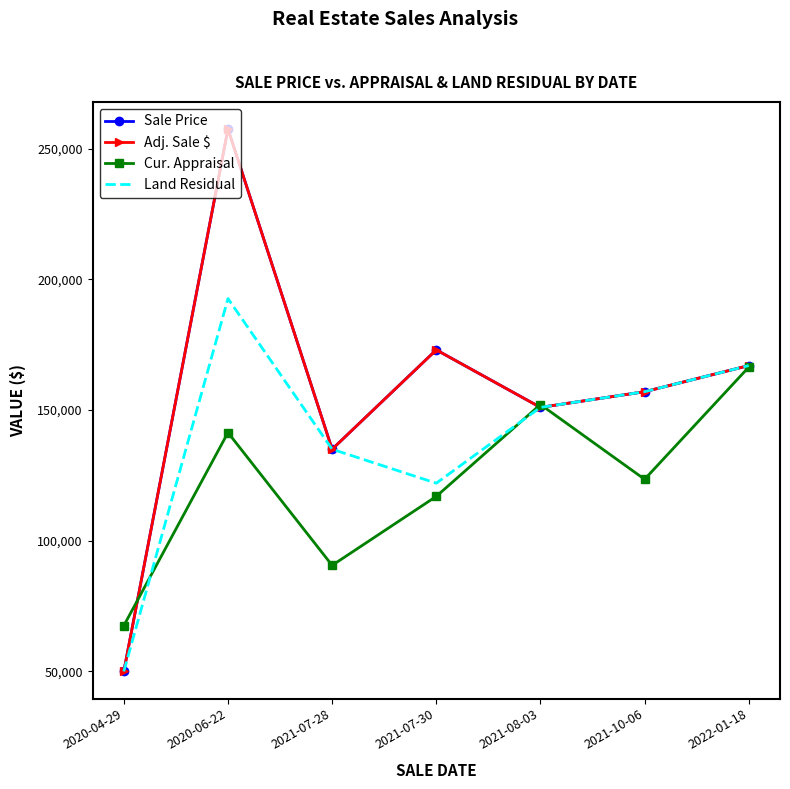

What is the difference between the Adj. Sale $ values at 2021-07-28 and 2021-07-30?

38000